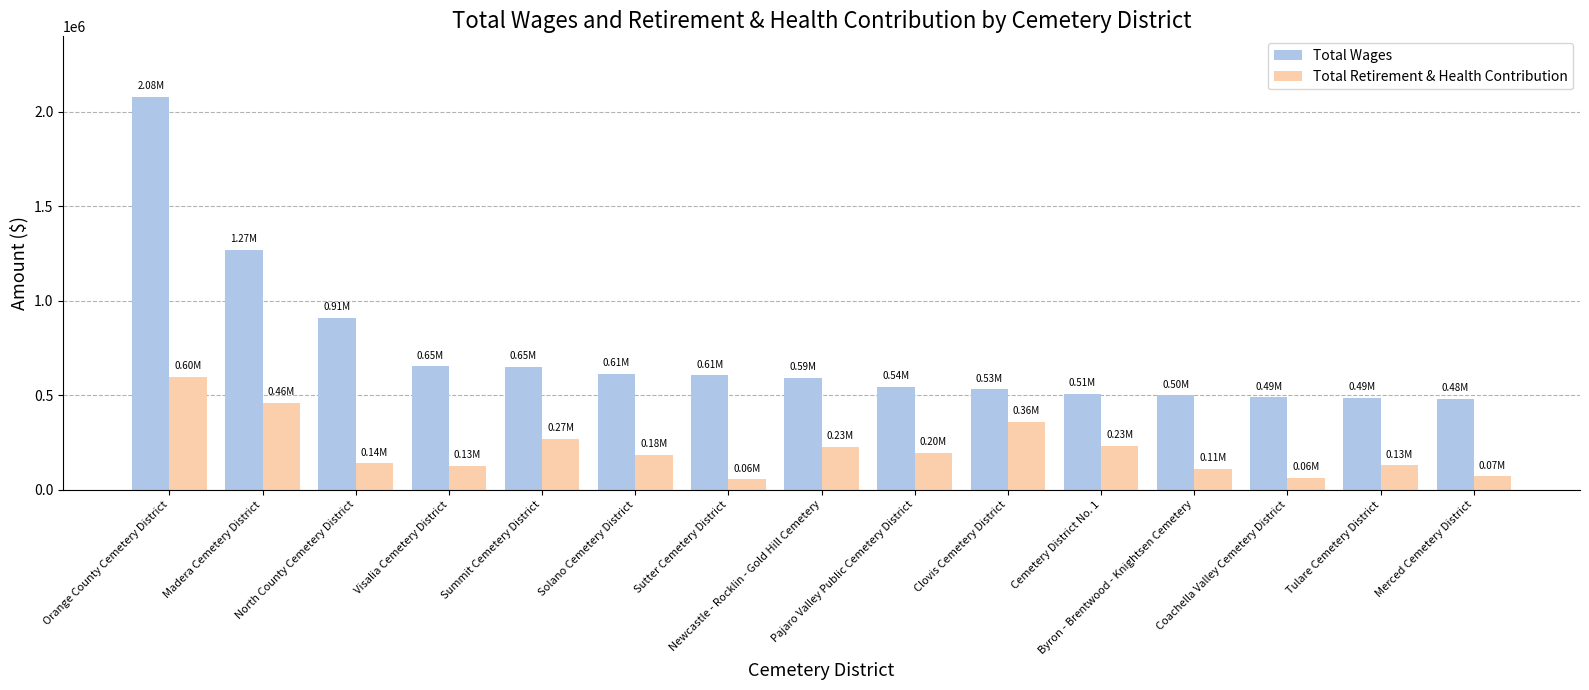

What is the difference between the highest and lowest values at Merced Cemetery District?

412088